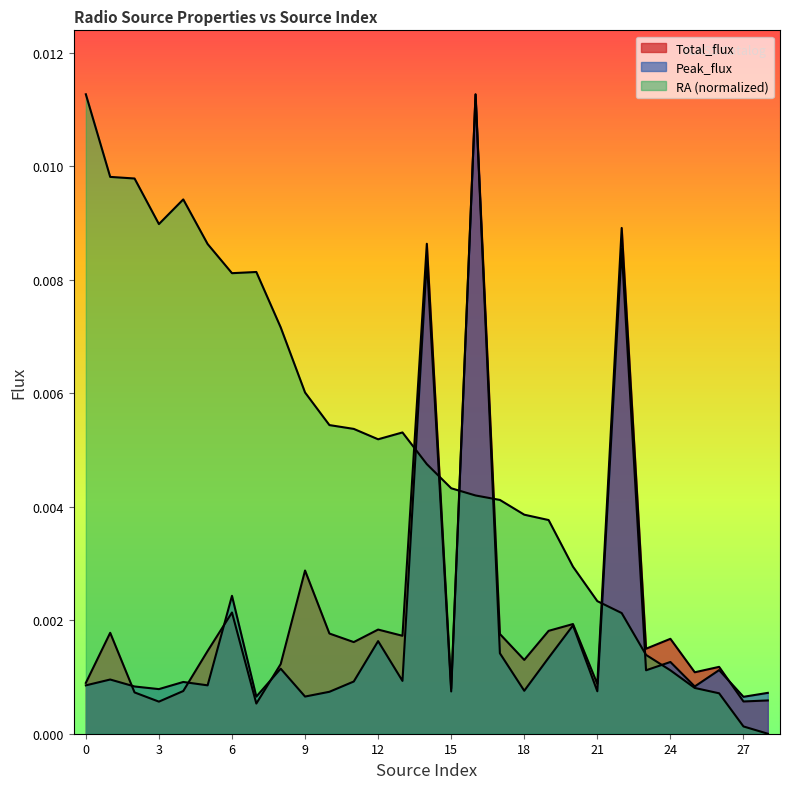

At which category is the sum across all series the highest?

16